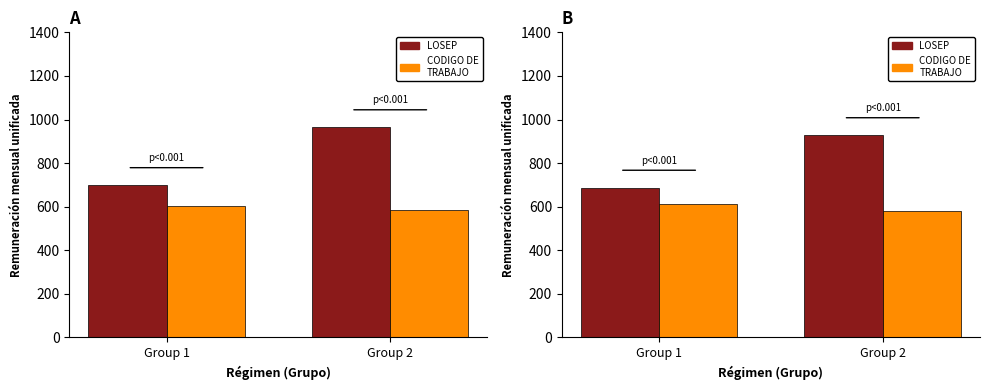

Rank the categories by CODIGO DE TRABAJO value from highest to lowest.

Group 1, Group 2